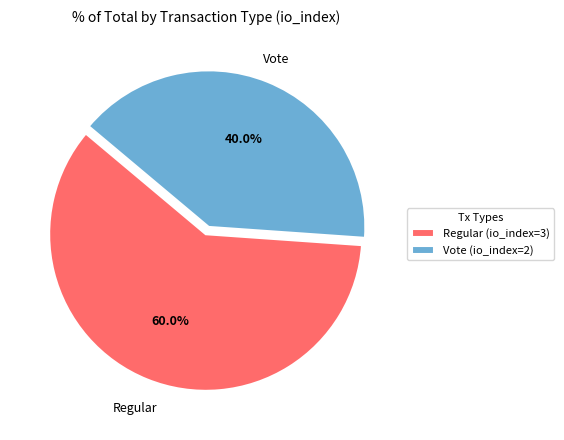

Approximately how many times larger is the value at Regular (io_index=3) compared to Vote (io_index=2)?

1.5